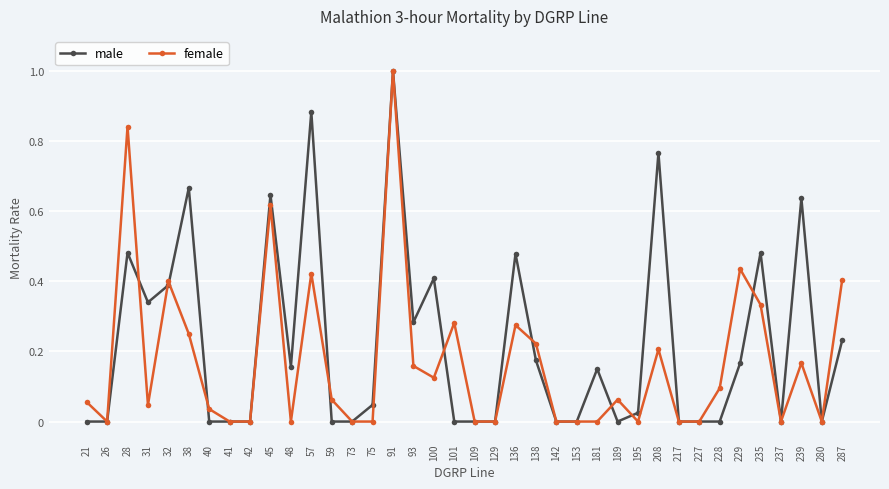

Rank the series by their average value, from highest to lowest.

male, female